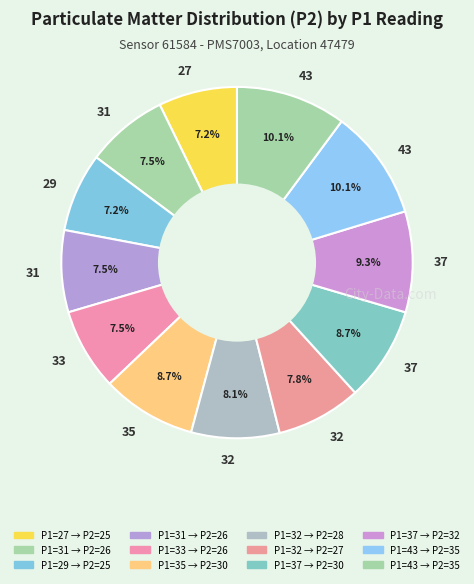

Count the number of slices in the pie.

12